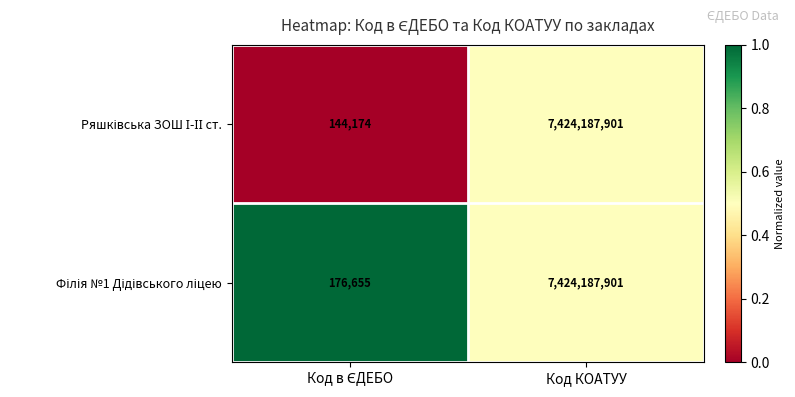

What is the smallest value displayed?

144174